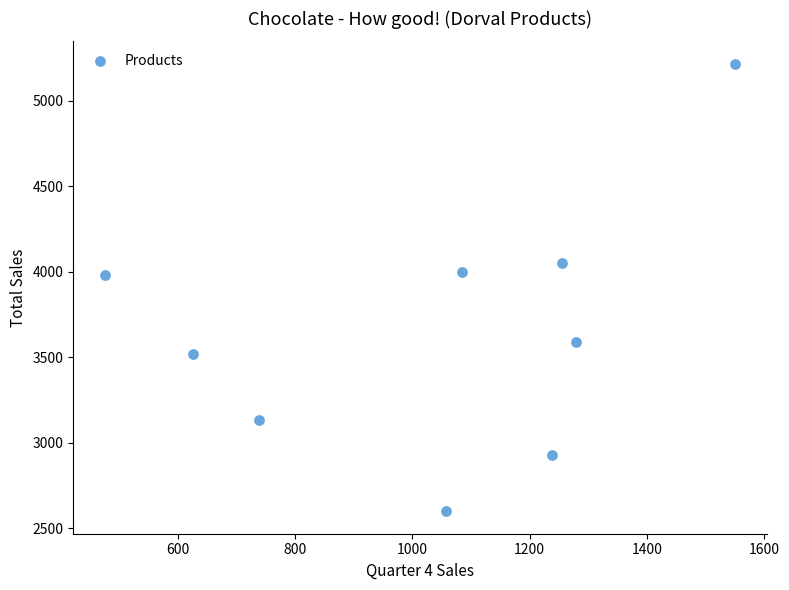

What is the average X value?

1034